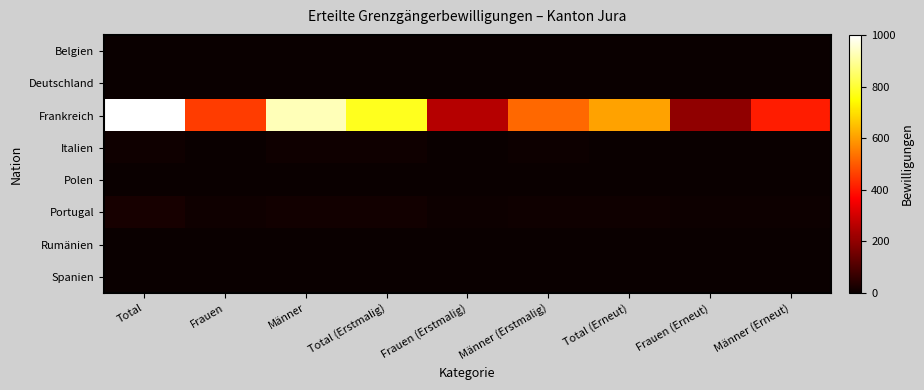

Which series has the largest total across all categories?

Frankreich